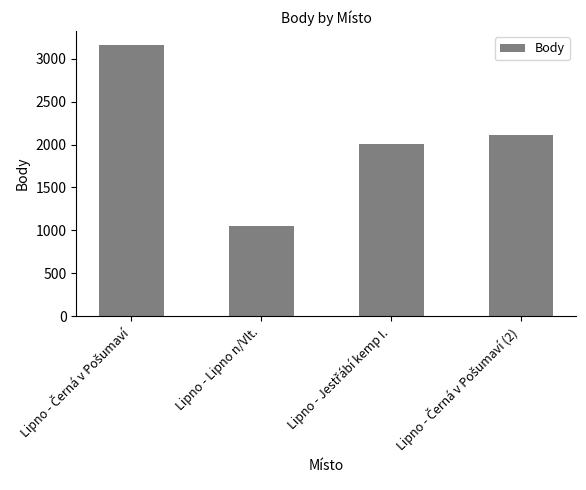

How many bars are there in total?

4